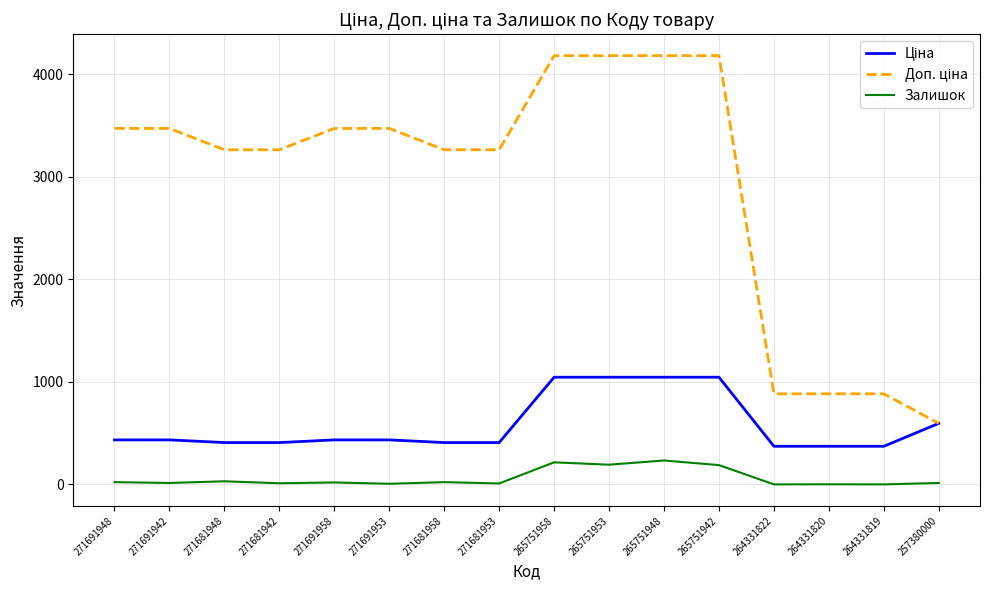

In Залишок, how many points are higher than both neighbors (excluding endpoints)?

6